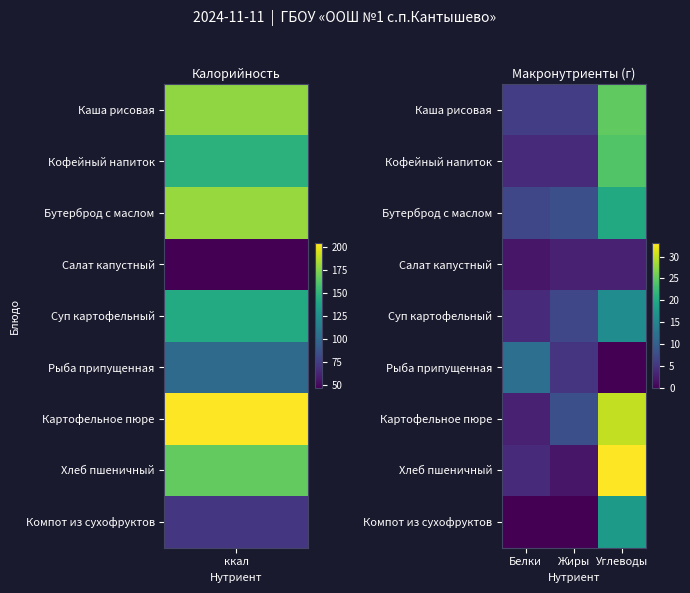

Which series has the widest spread of values?

Хлеб пшеничный